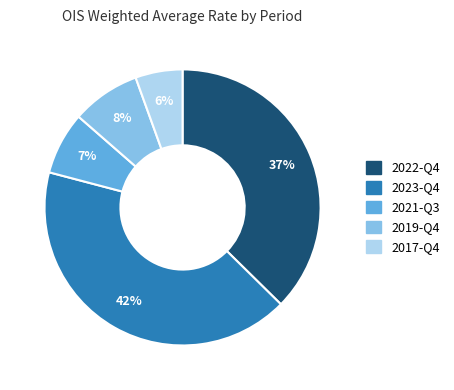

Between 2019-Q4 and 2022-Q4, which is larger?

2022-Q4